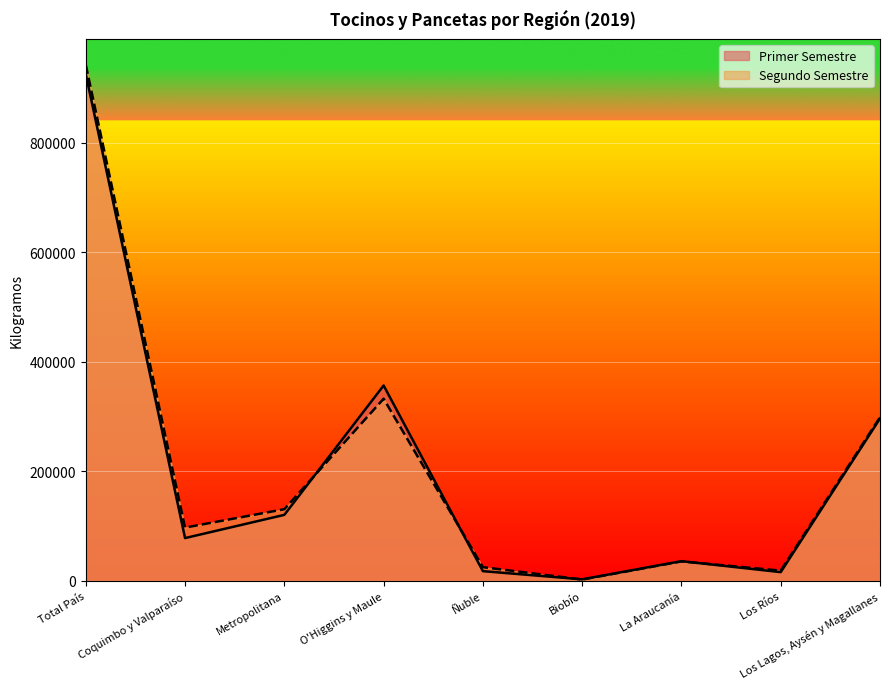

What is the label of the 2nd point from the left?

Coquimbo y Valparaíso